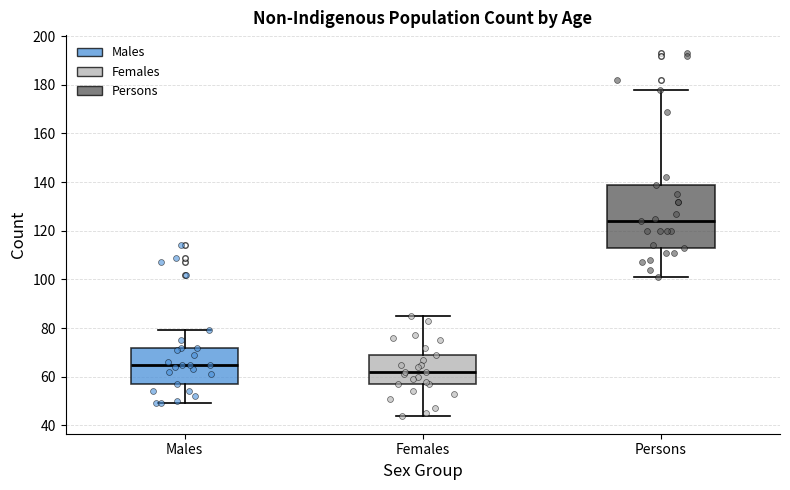

Reading left to right, transcribe this box plot: for each box, give where its median line is, the range the box spans, and where its two whiskers end, as read against the y-axis. The values are not printed on the chart, so give them approximately, as read against the axis.

Males: median 66, box 58 to 72, whiskers 50 to 80
Females: median 62, box 58 to 70, whiskers 44 to 86
Persons: median 124, box 114 to 140, whiskers 102 to 178